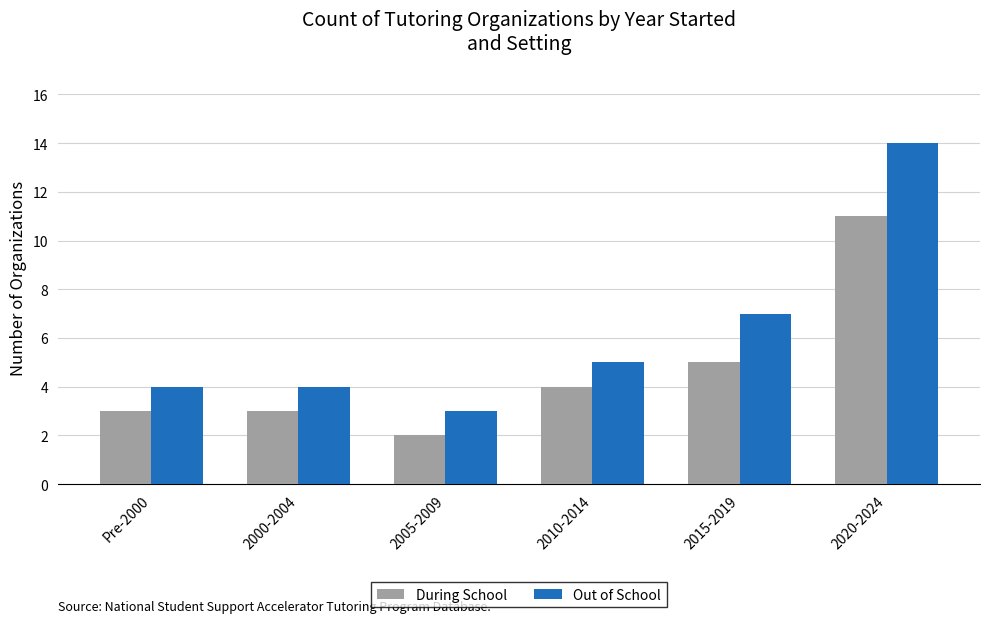

Is it true that During School equals 2 at 2015-2019?

False